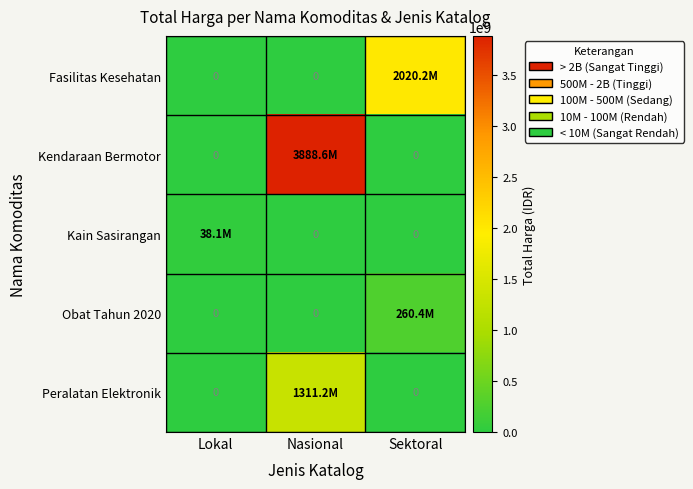

Is the value of Fasilitas Kesehatan at Lokal greater than the value of Peralatan Elektronik at Nasional?

No